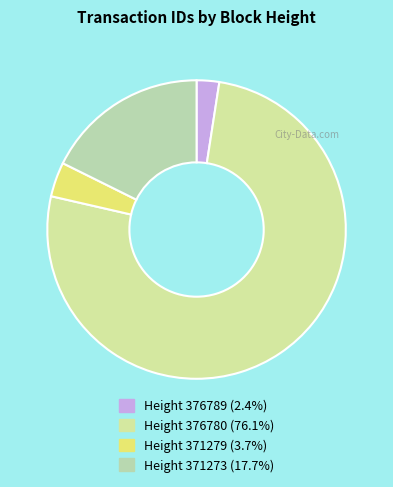

What is the smallest slice in the pie chart?

376789